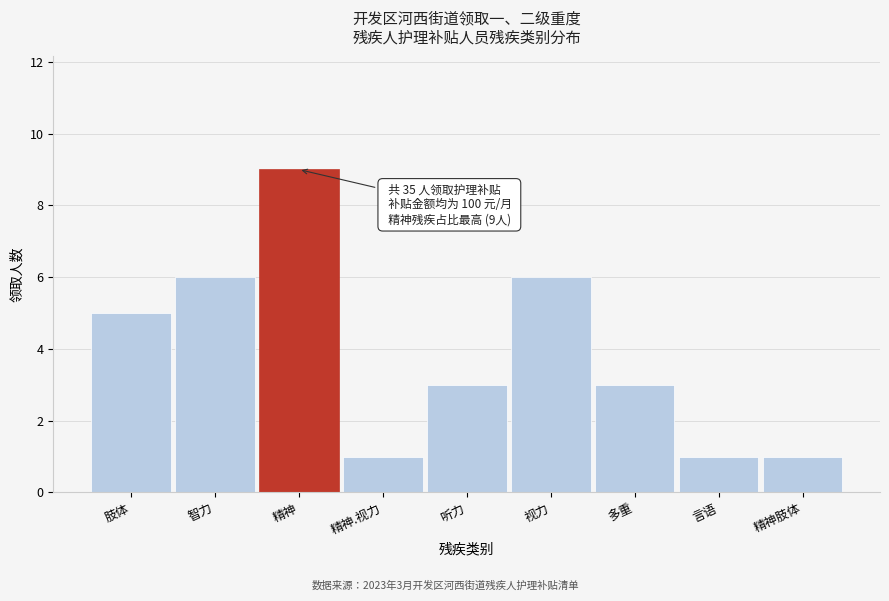

Reading left to right, extract all data points from this chart.

肢体=5	智力=6	精神=9	精神.视力=1	听力=3	视力=6	多重=3	言语=1	精神肢体=1